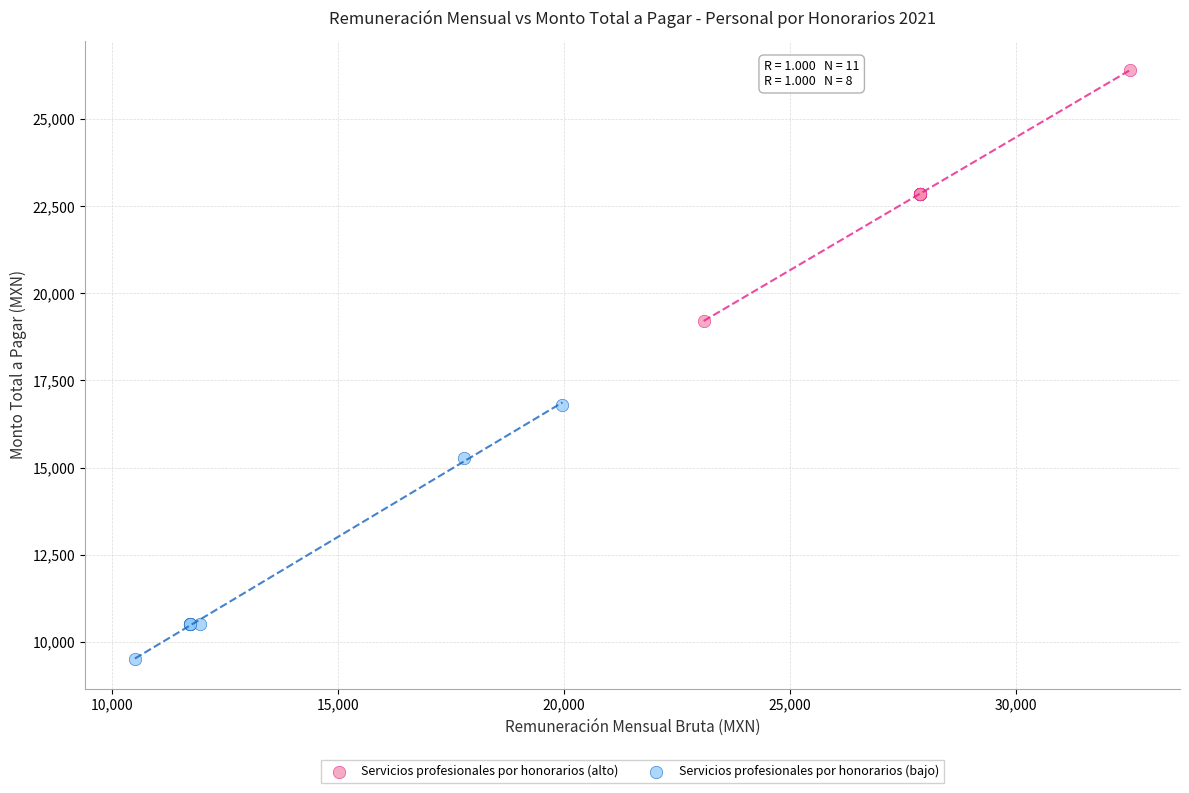

Which series reaches the minimum Y coordinate?

Servicios profesionales por honorarios (bajo)